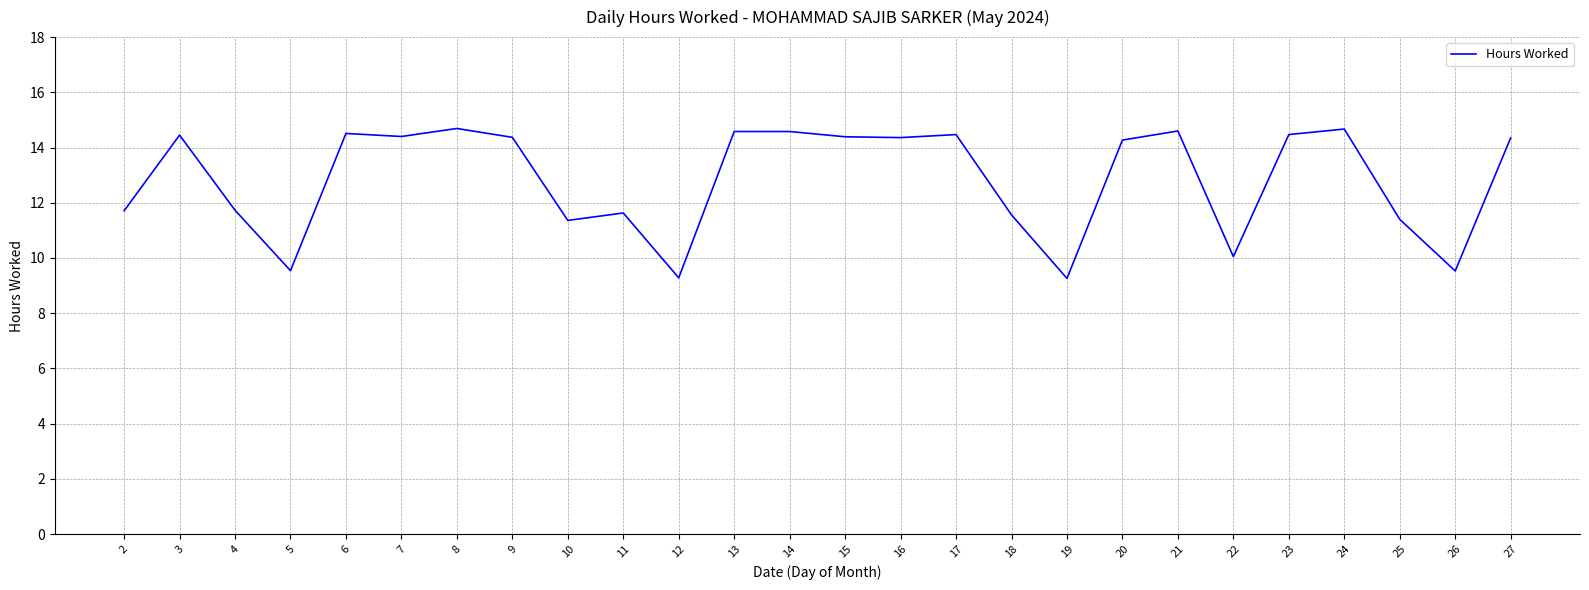

What is the greatest value displayed?

14.7